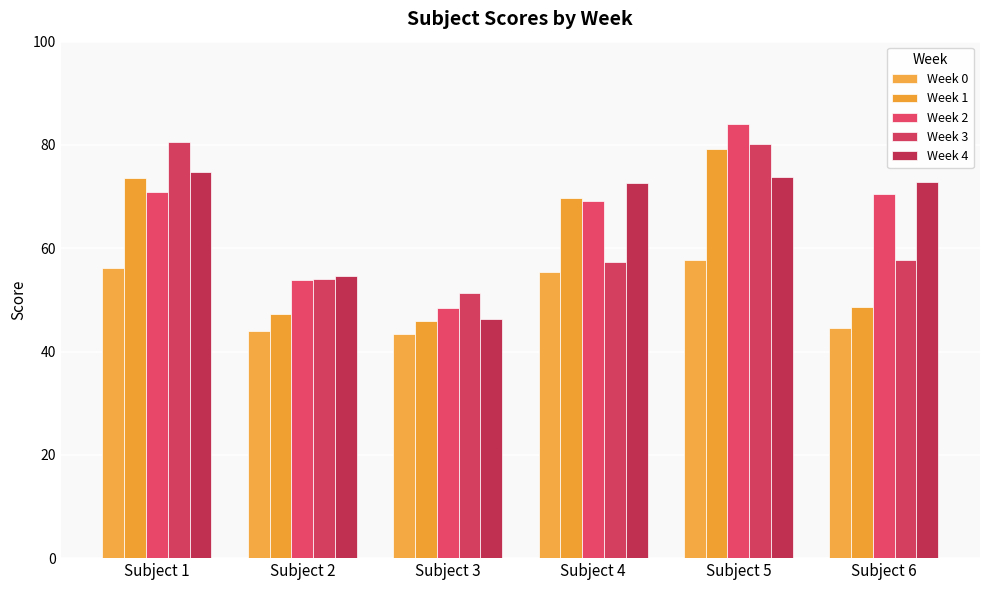

What is the sum of all Week 4 values?

394.9